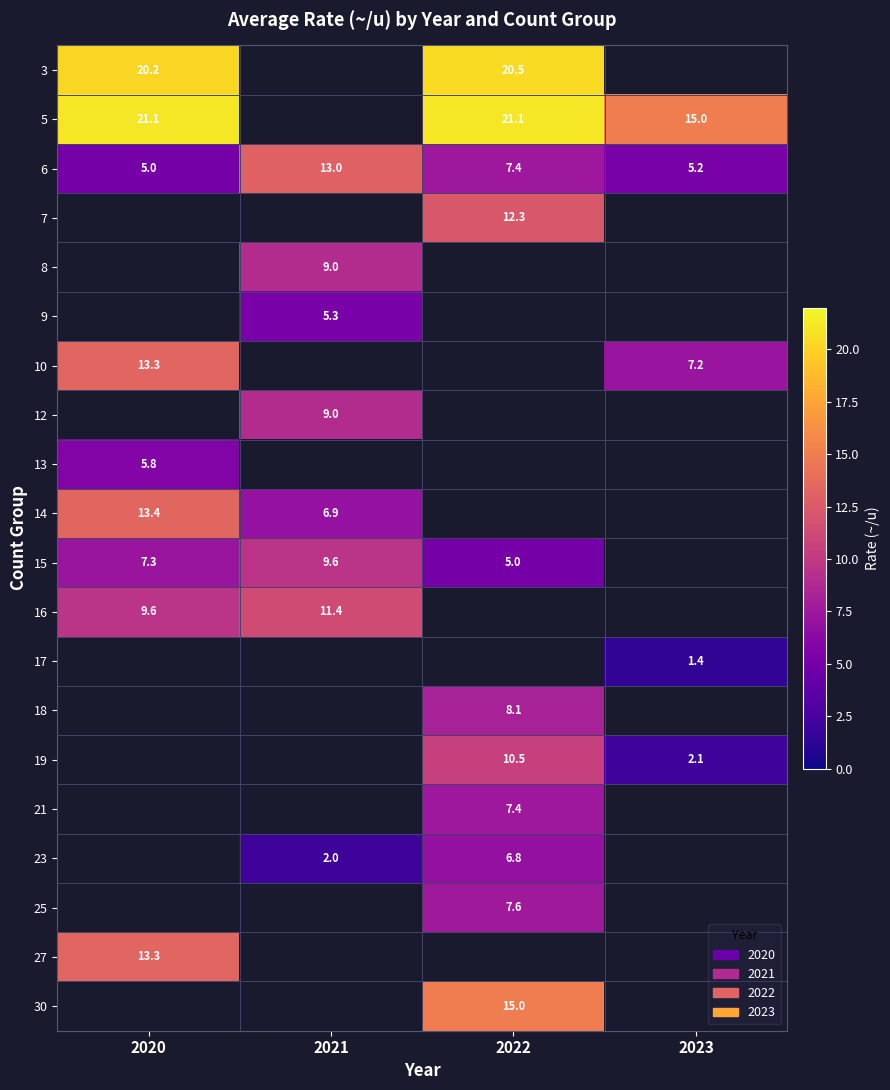

The value of 19 at 2023 is 3.7. True or false?

False